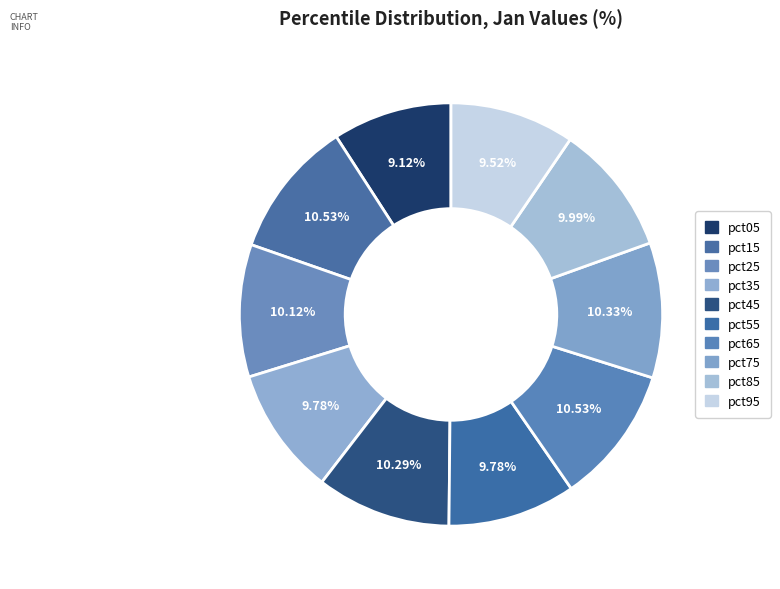

What percentage is NOT represented by pct15?

89.5%